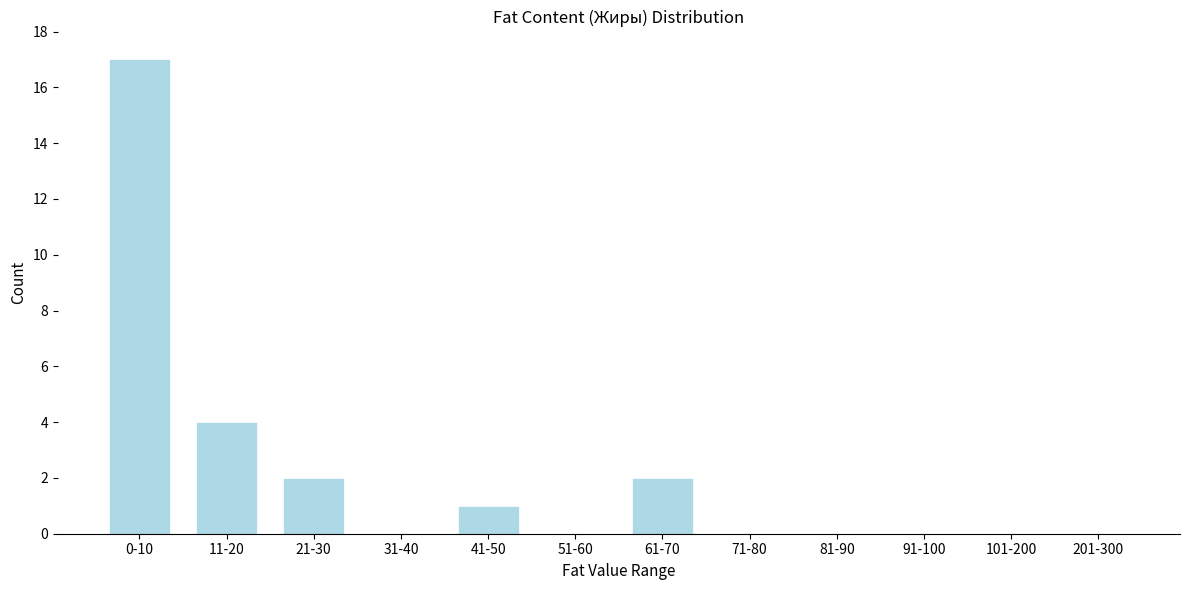

Reading left to right, what are all the values shown in this chart?

0-10=17	11-20=4	21-30=2	31-40=0	41-50=1	51-60=0	61-70=2	71-80=0	81-90=0	91-100=0	101-200=0	201-300=0